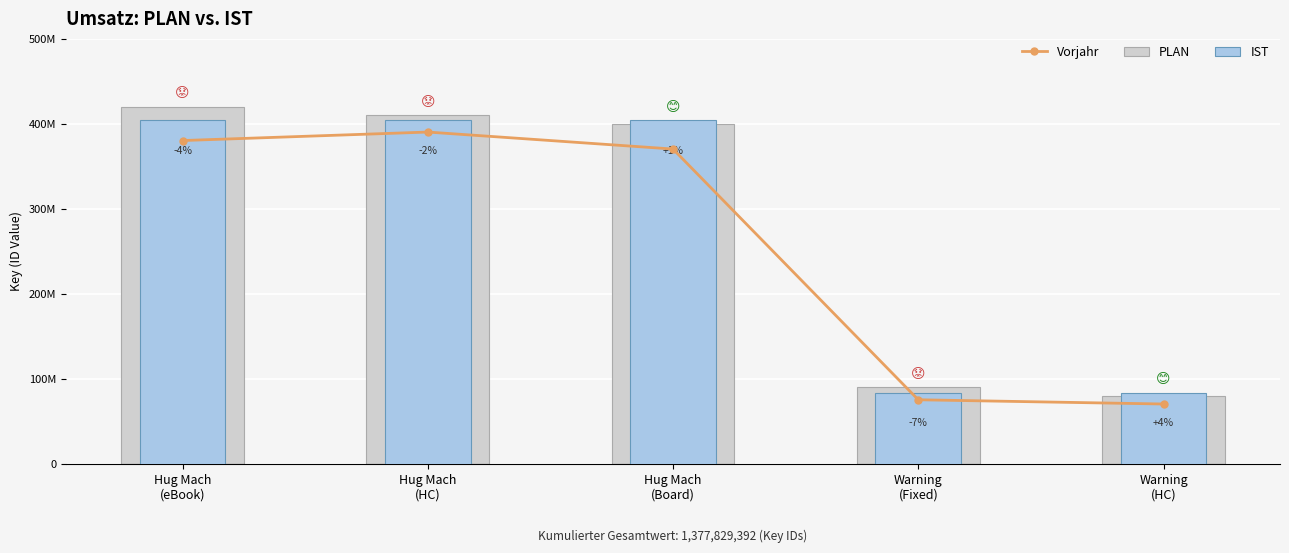

What is the smallest value displayed?

70000000